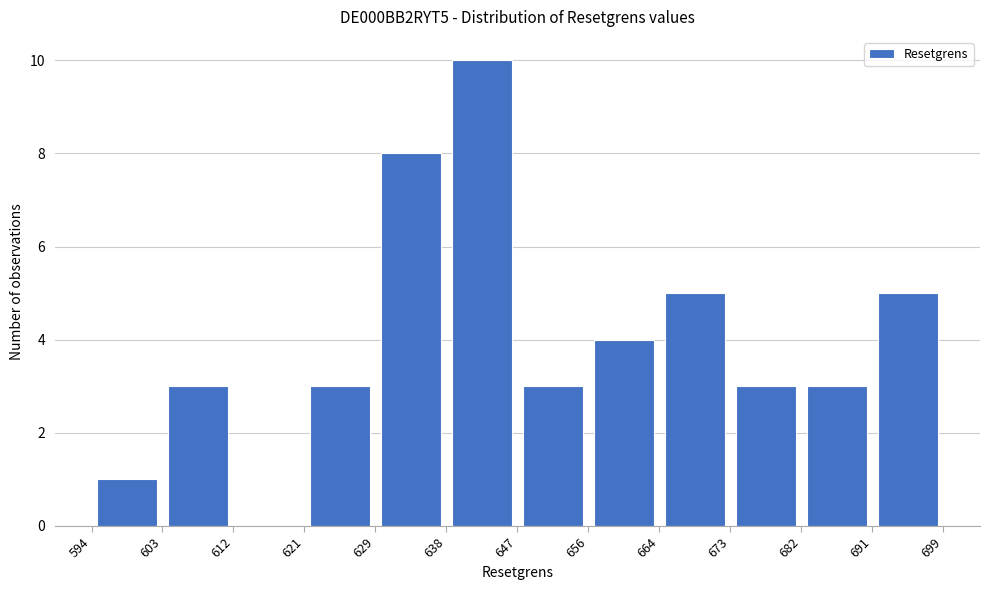

Which range on the x-axis has the tallest bar?

638 to 647